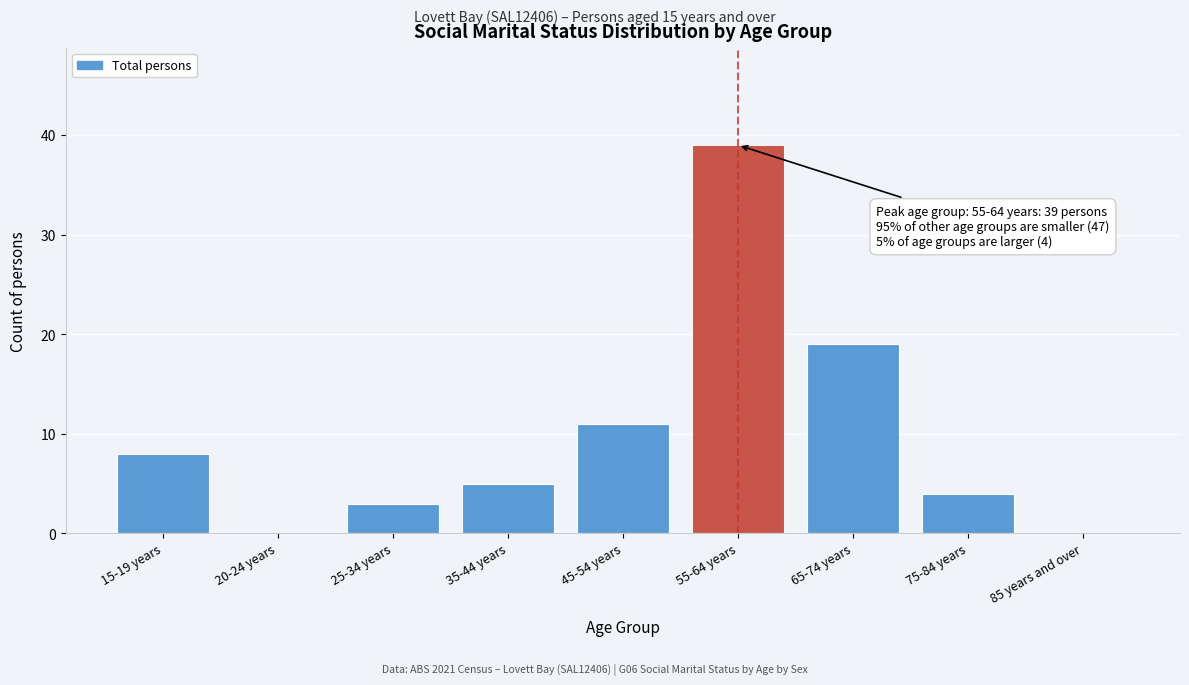

Reading right to left, extract all data points from this chart.

85 years and over=0	75-84 years=4	65-74 years=19	55-64 years=39	45-54 years=11	35-44 years=5	25-34 years=3	20-24 years=0	15-19 years=8